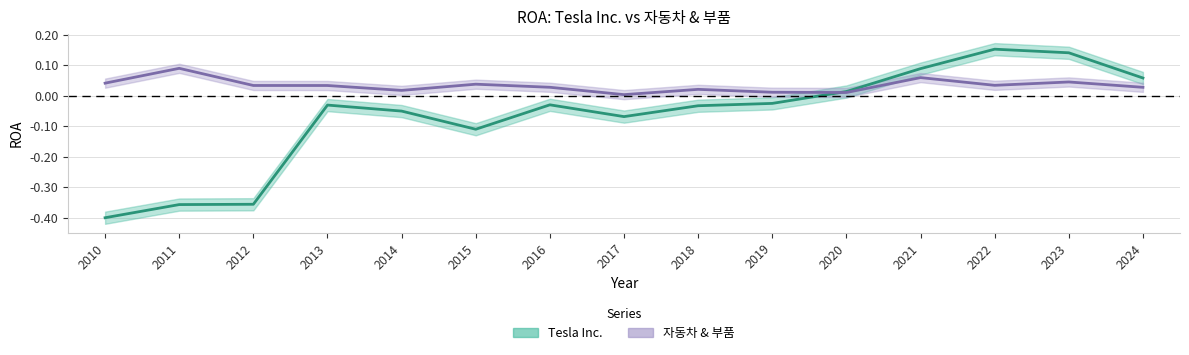

How many series are shown in this chart?

2